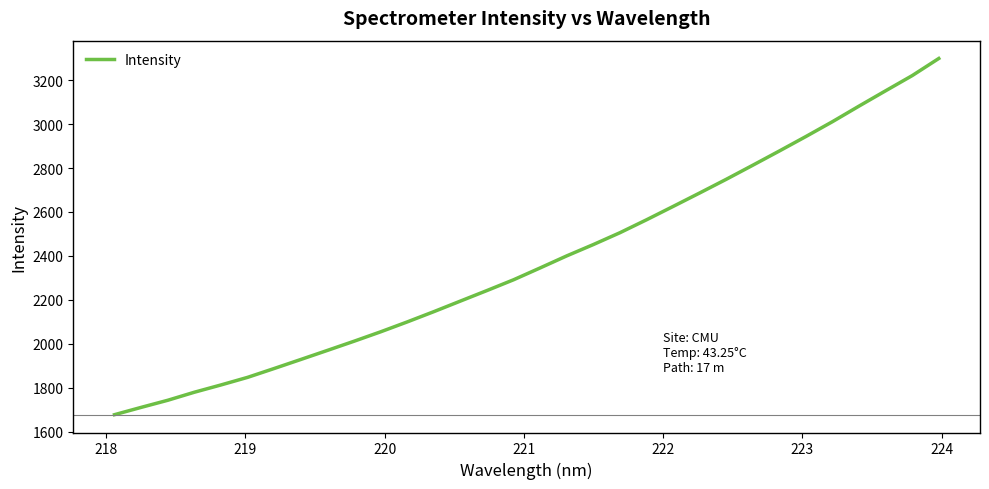

Reading left to right, list all the values displayed in this chart.

1677.1	1710.4	1742.7	1779.4	1812.5	1847.1	1887.4	1928.5	1969.8	2011.5	2054.4	2099.4	2146.2	2194.4	2242.4	2291.4	2345.4	2400.2	2451.7	2505.6	2564.4	2625.2	2686.5	2748.8	2812.9	2877.7	2943.7	3011.3	3082.2	3151.8	3220.8	3298.7